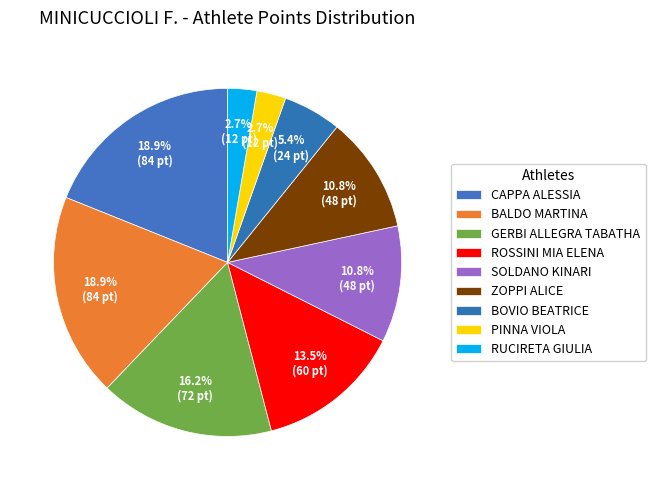

To the nearest percent, what percentage of the pie is ROSSINI MIA ELENA?

14%